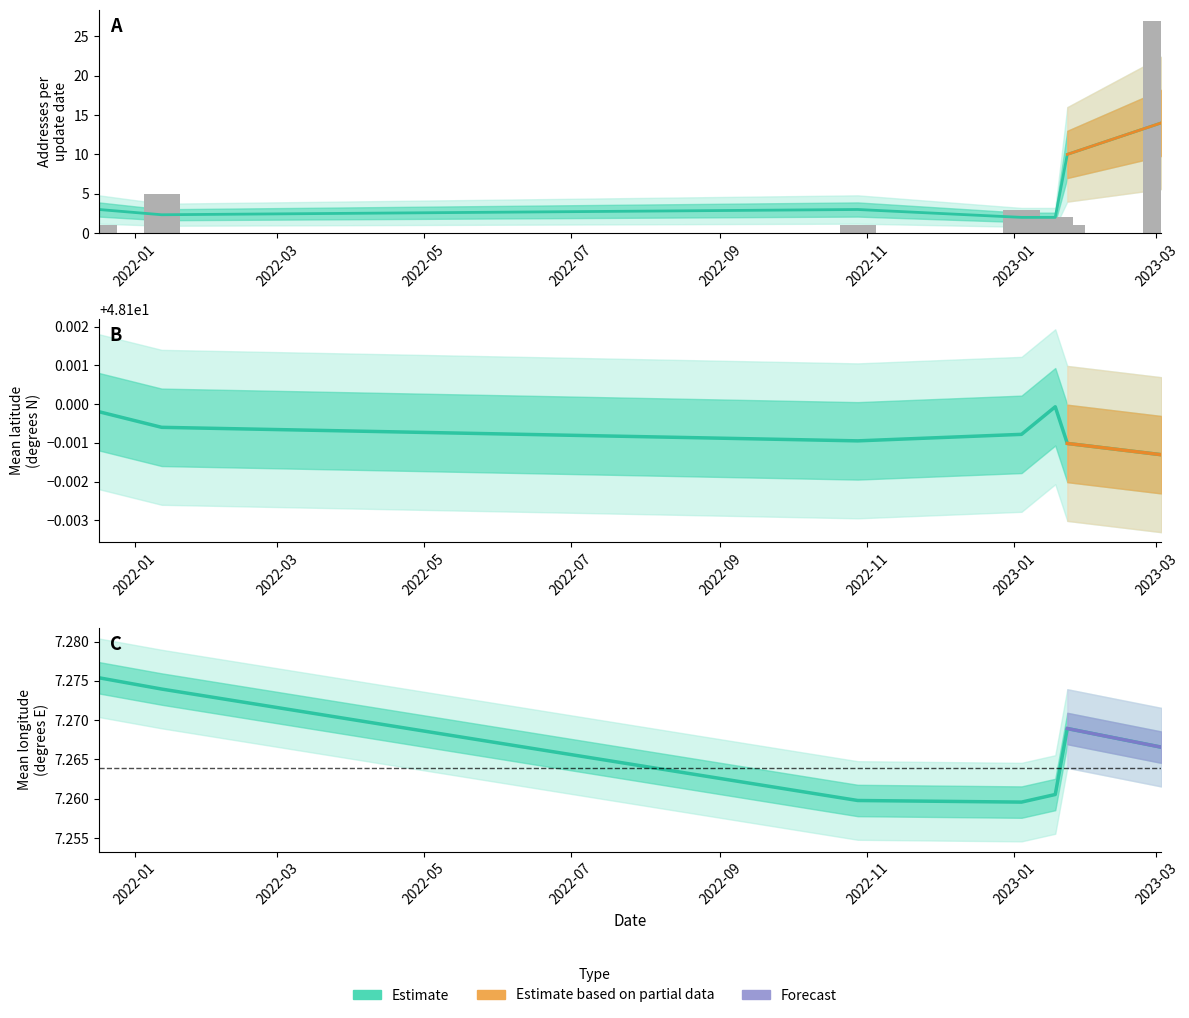

What is the label of the 1st bar from the right?

2023-03-03